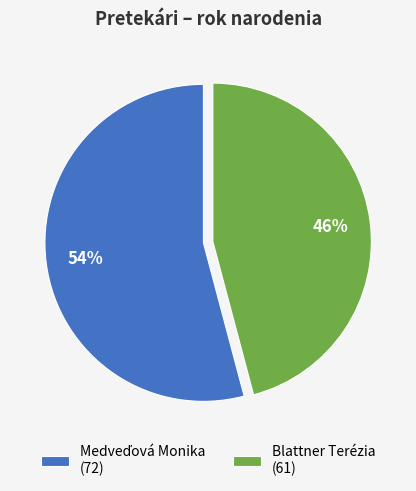

To the nearest percent, what is the difference between the largest and smallest slice percentages?

8%